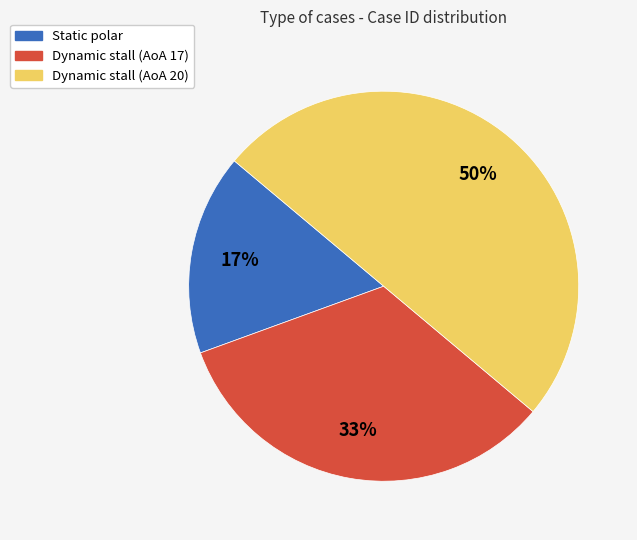

Between Dynamic stall (AoA 20) and Dynamic stall (AoA 17), which is larger?

Dynamic stall (AoA 20)